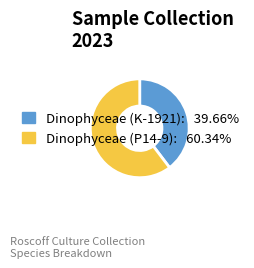

Which has a higher value, Dinophyceae (K-1921) or Dinophyceae (P14-9)?

Dinophyceae (P14-9)